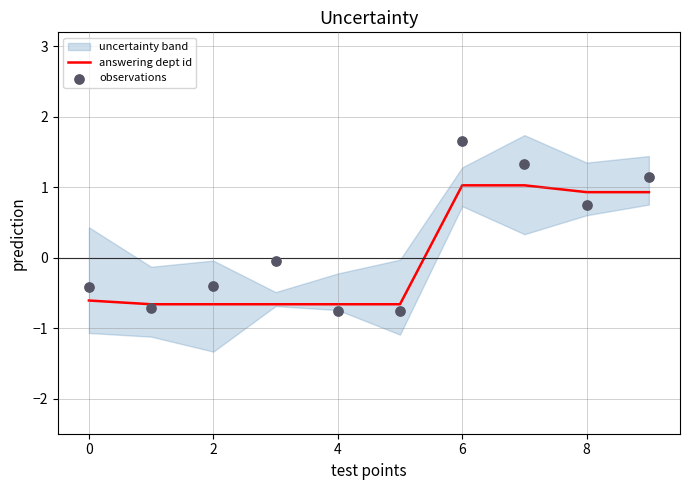

At which label does answering dept id first exceed 0?

6